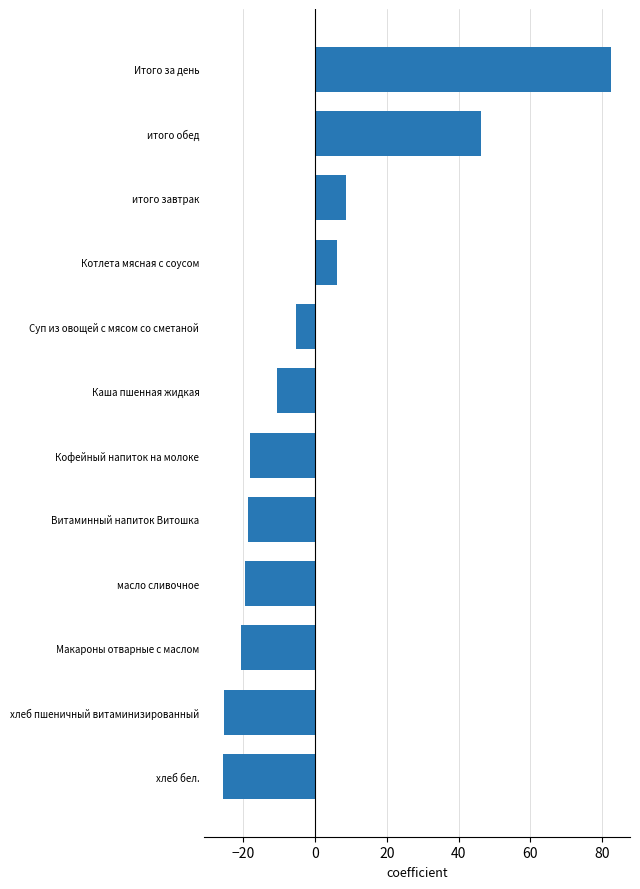

What is the difference between the values at Итого за день and Суп из овощей с мясом со сметаной?

87.5